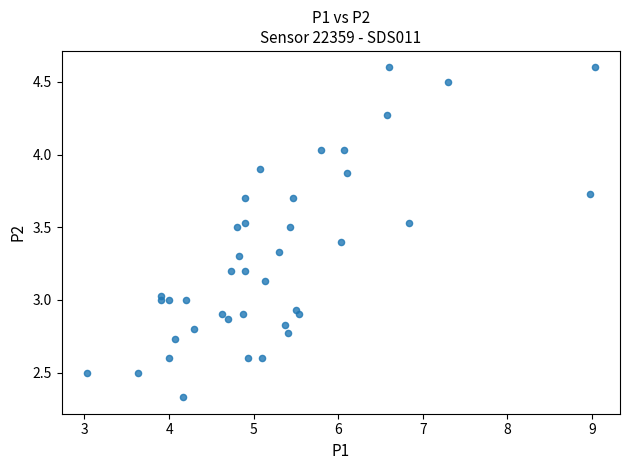

What is the range of X values (max minus min)?

6.0